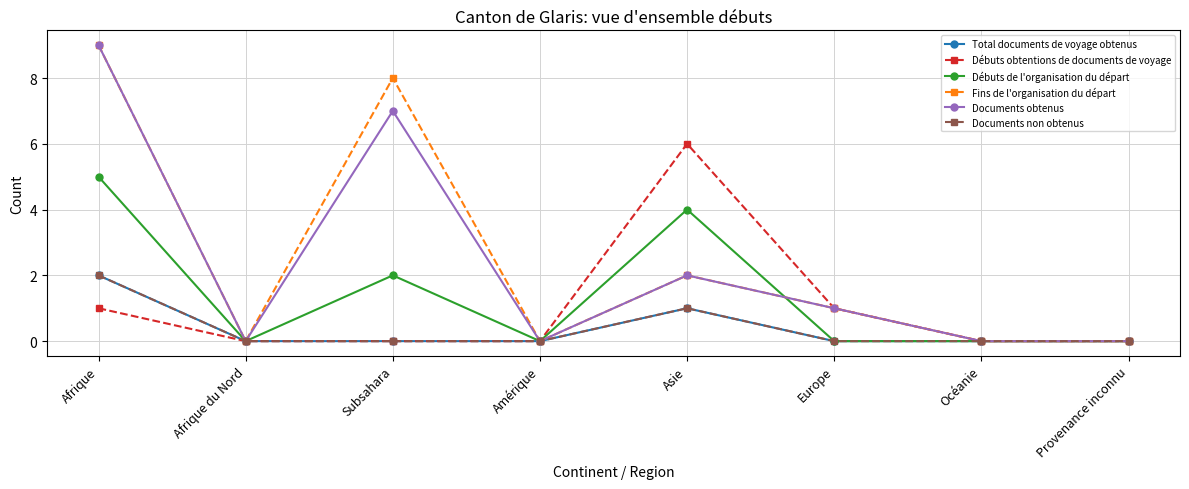

Is this an area chart (filled region under the line)?

No